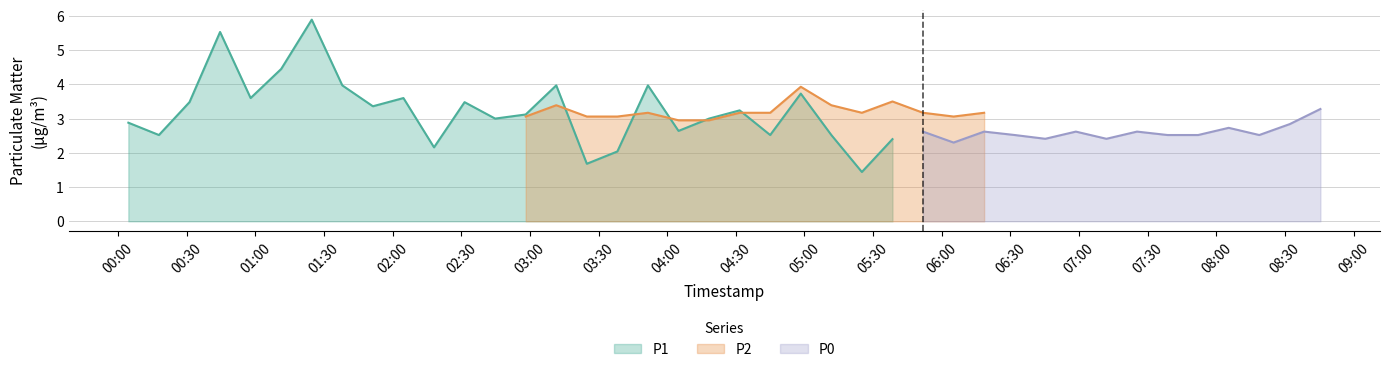

What is the label of the 12th point from the right?

2022-09-14T06:18:31